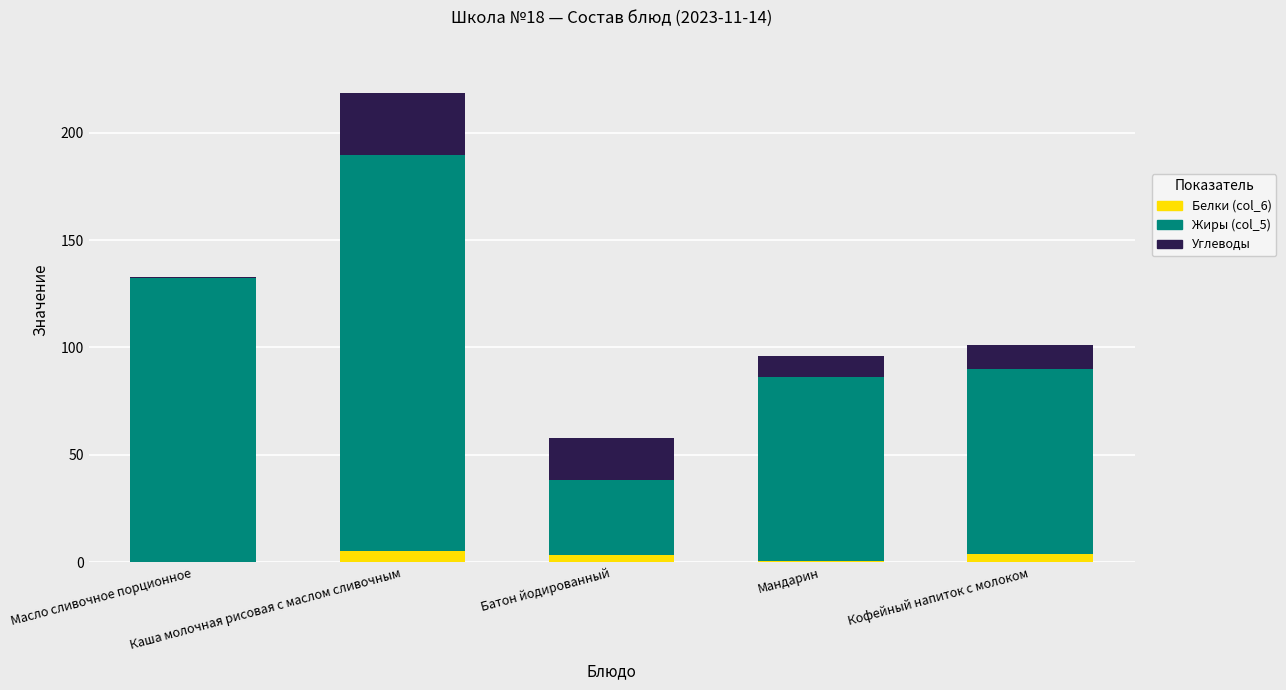

Count the number of data series in this chart.

3